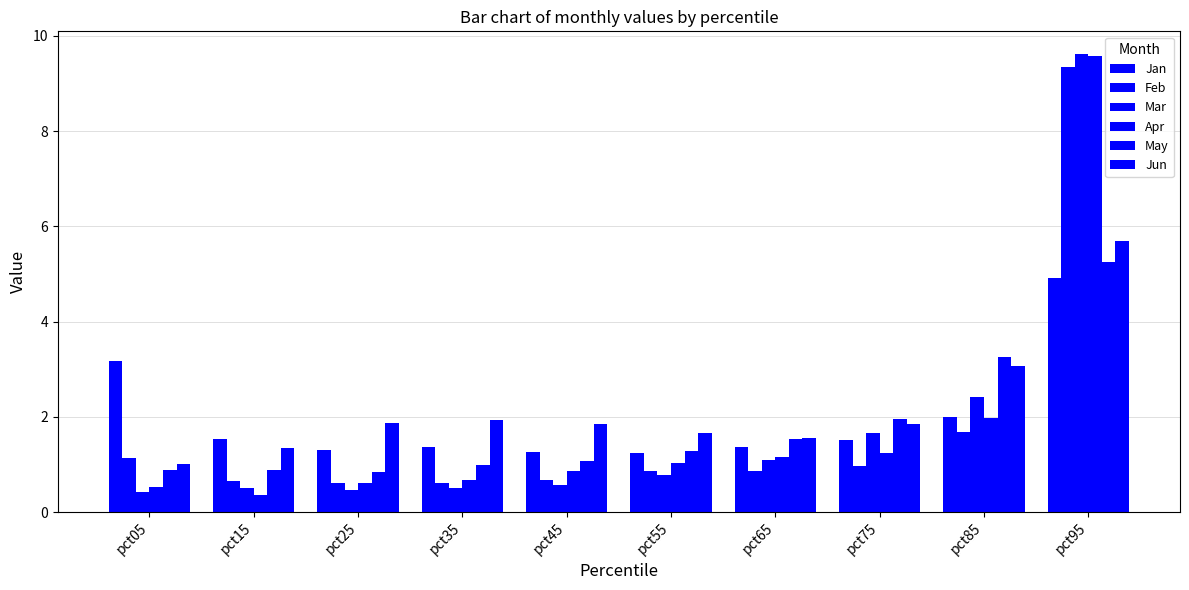

How many distinct data groups are displayed?

6